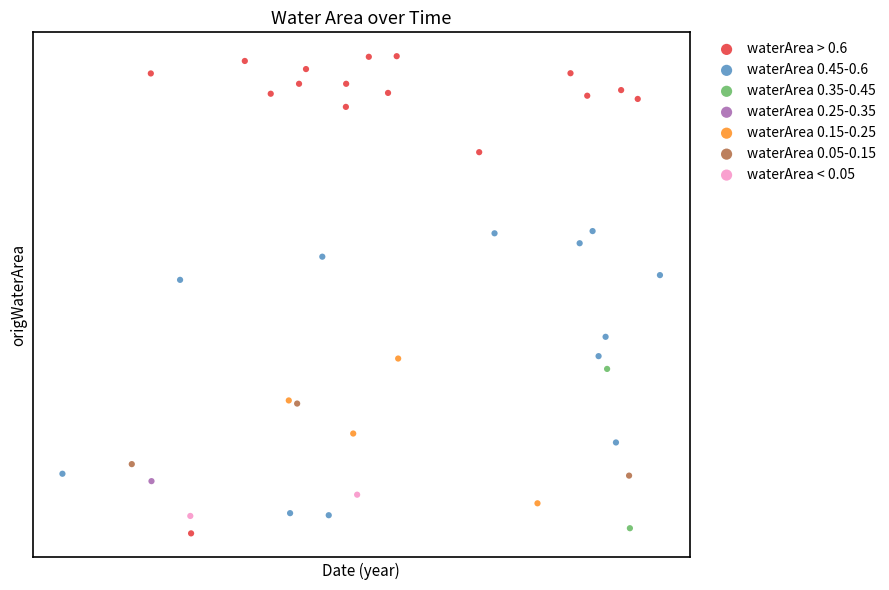

What are all the series names shown in the legend?

waterArea > 0.6, waterArea 0.45-0.6, waterArea 0.35-0.45, waterArea 0.25-0.35, waterArea 0.15-0.25, waterArea 0.05-0.15, waterArea < 0.05